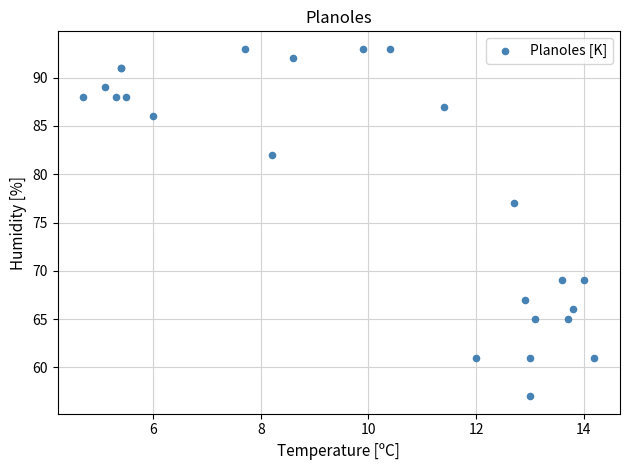

What Y value in the scatter plot is closest to 75?

77